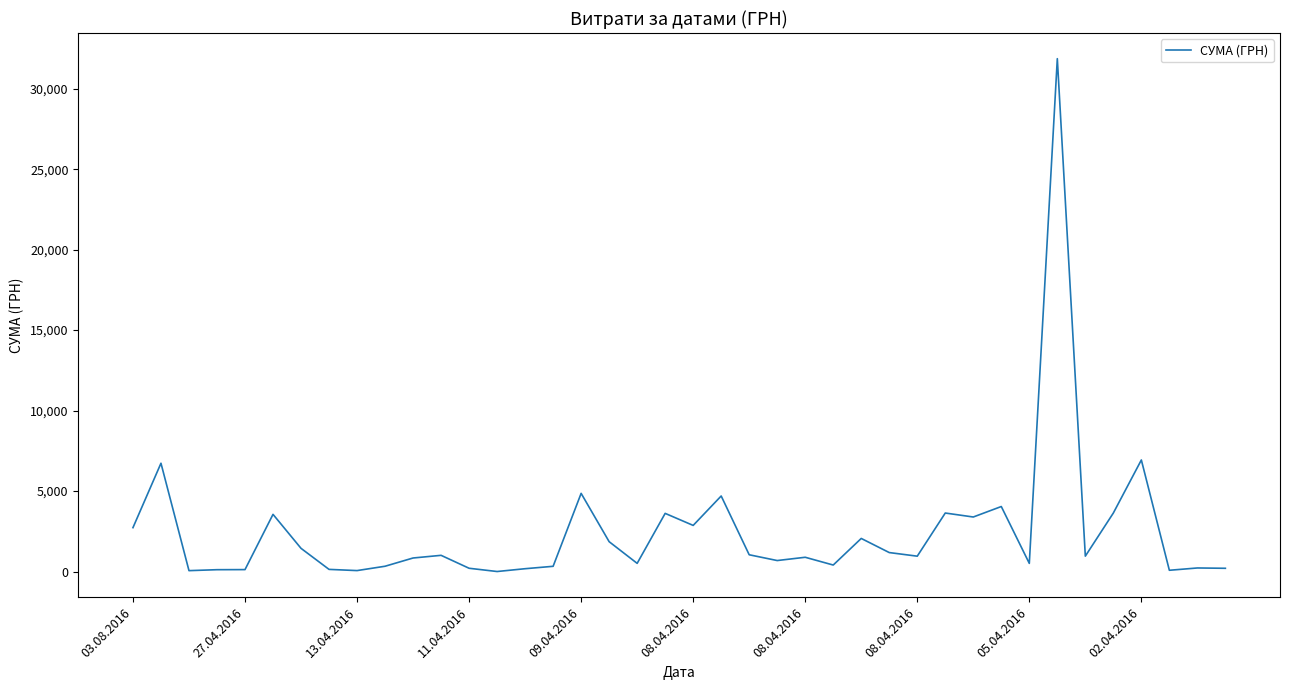

What is the maximum value shown in the chart?

31865.0